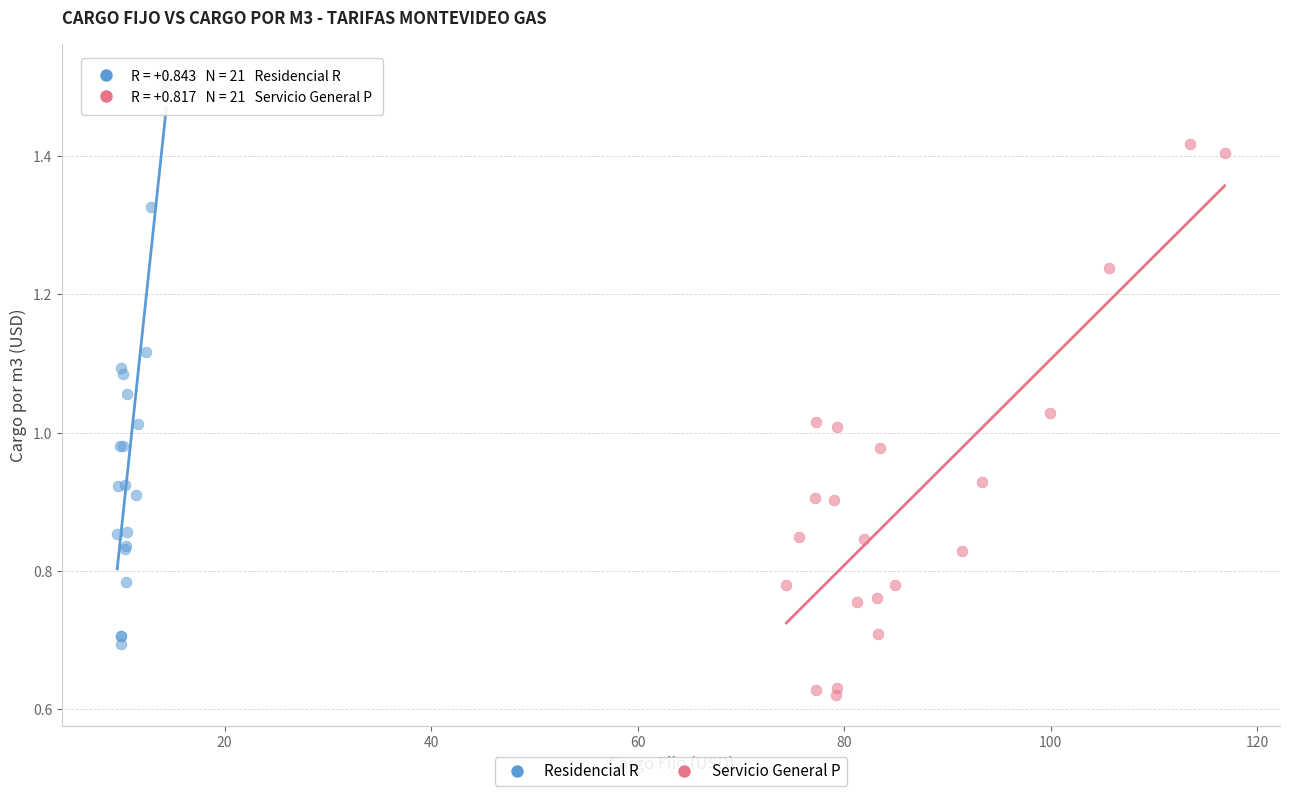

Which series contains the highest Y value?

Residencial R